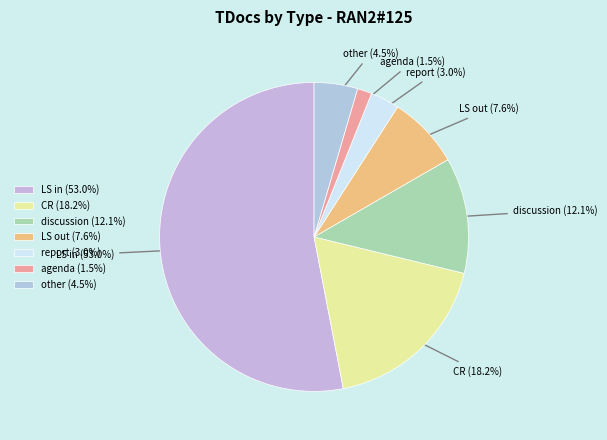

Which has a higher value, discussion or agenda?

discussion